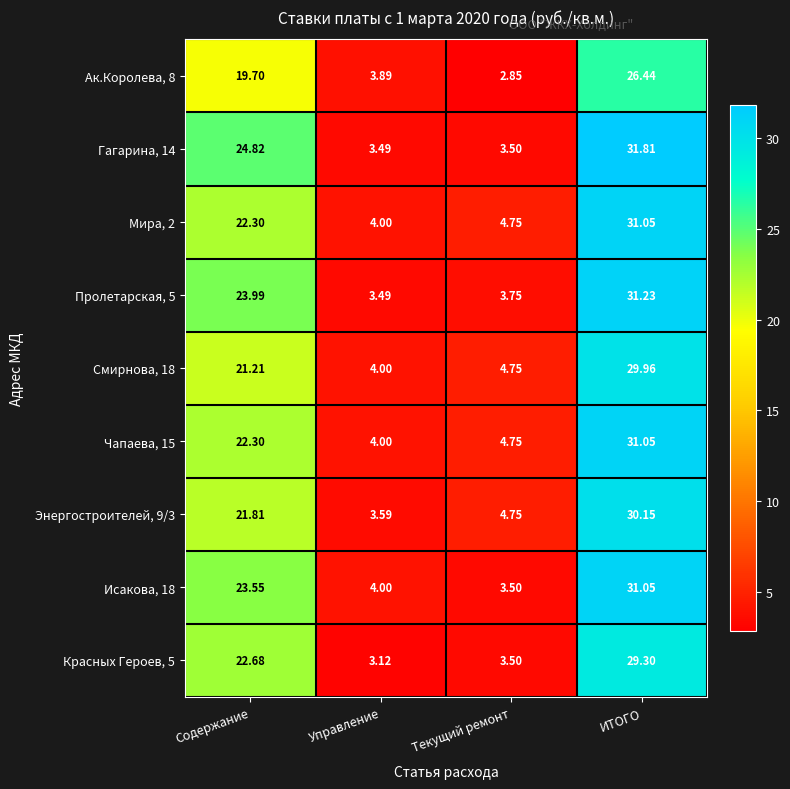

Is the value of Красных Героев, 5 at Управление greater than the value of Ак.Королева, 8 at Содержание?

No